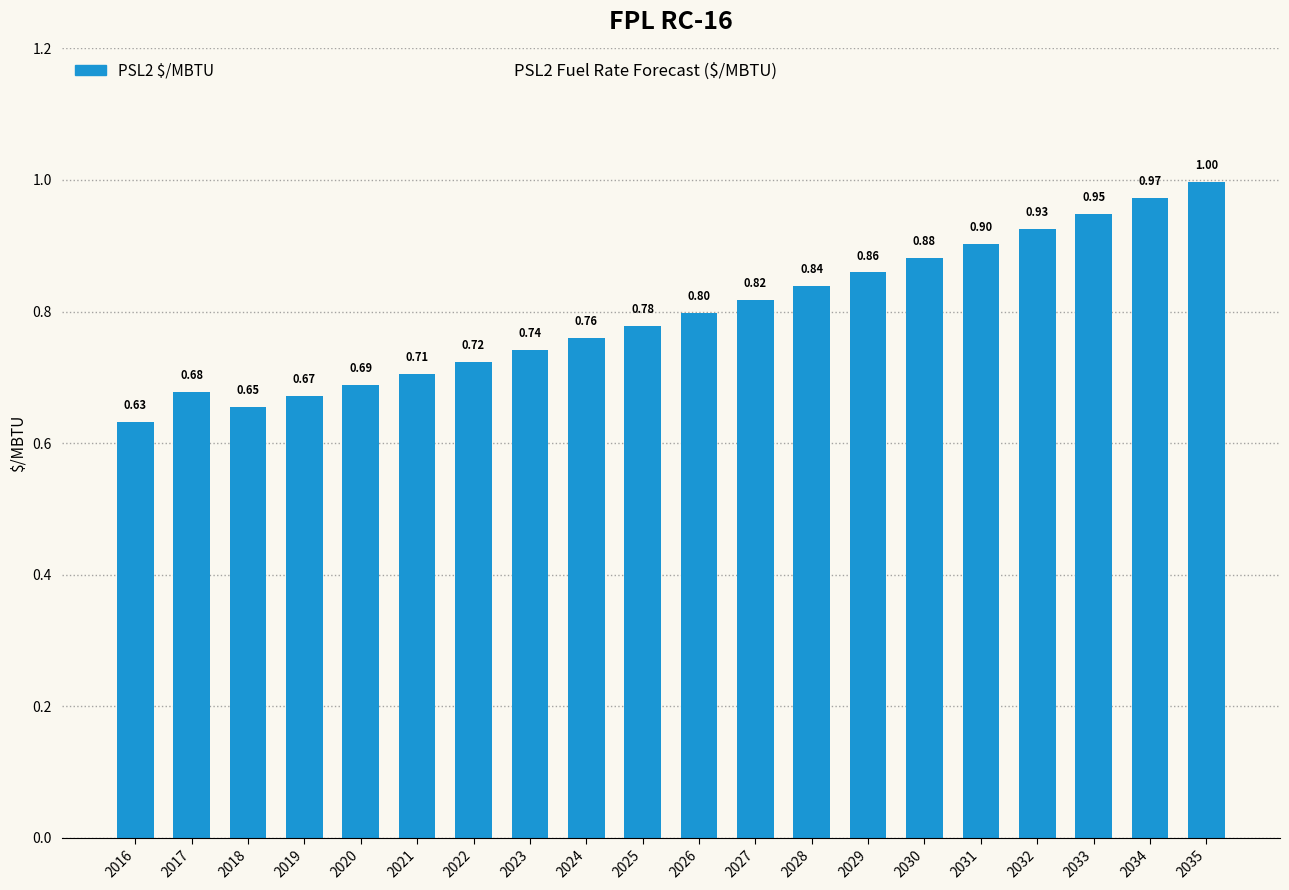

What is the difference between the maximum and second lowest values?

0.3